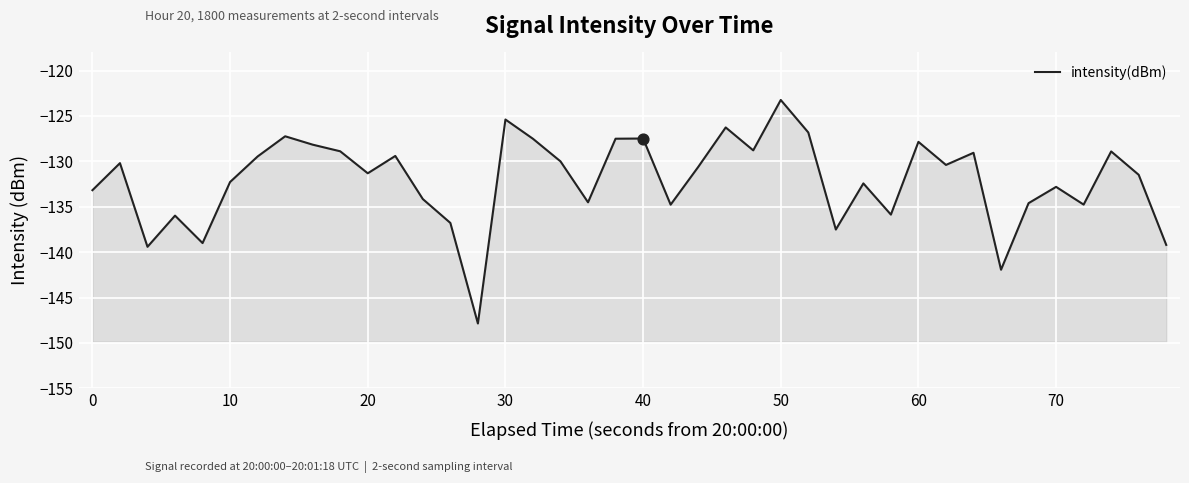

Which has a higher value, 0 or 40?

40